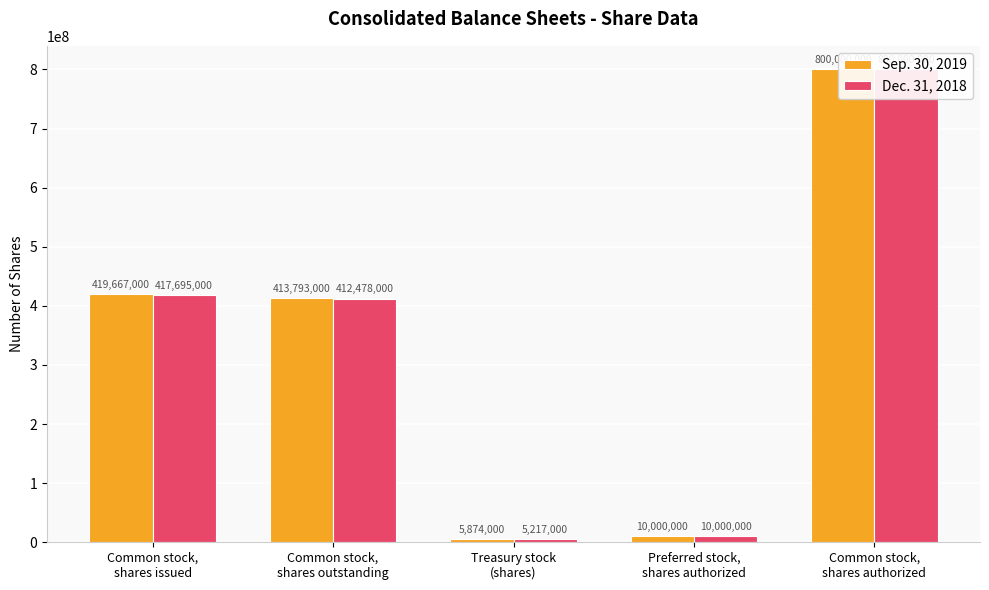

At how many categories does at least one series exceed 410473596?

3